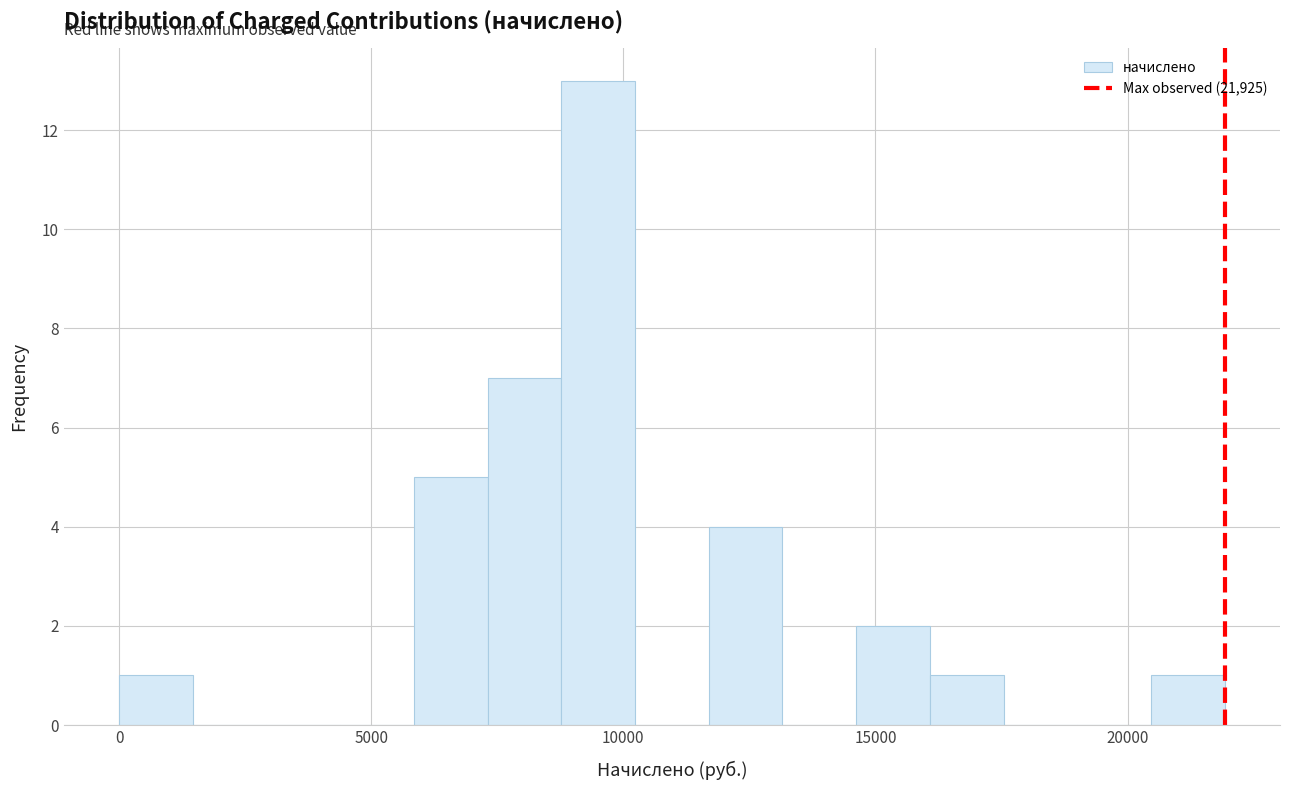

Around what value on the x-axis is the tallest bar? Give the approximate position of its centre, as read against the axis.

9500